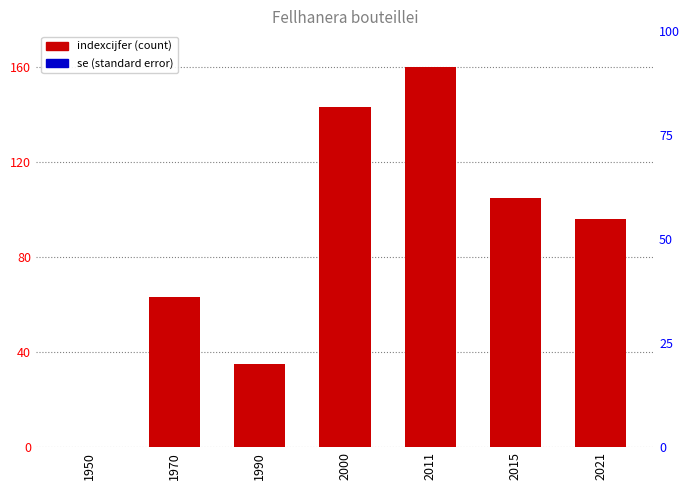

Where is se nearest to the value 0?

1950